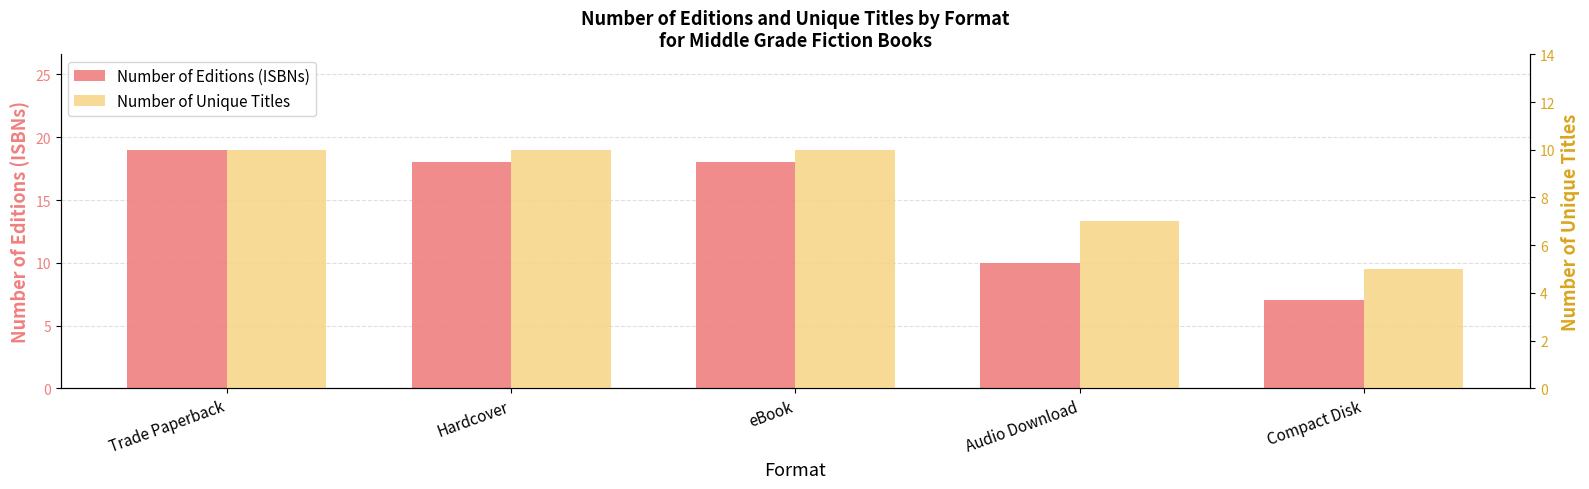

What is the difference between the maximum and minimum values in the Number of Unique Titles series?

5